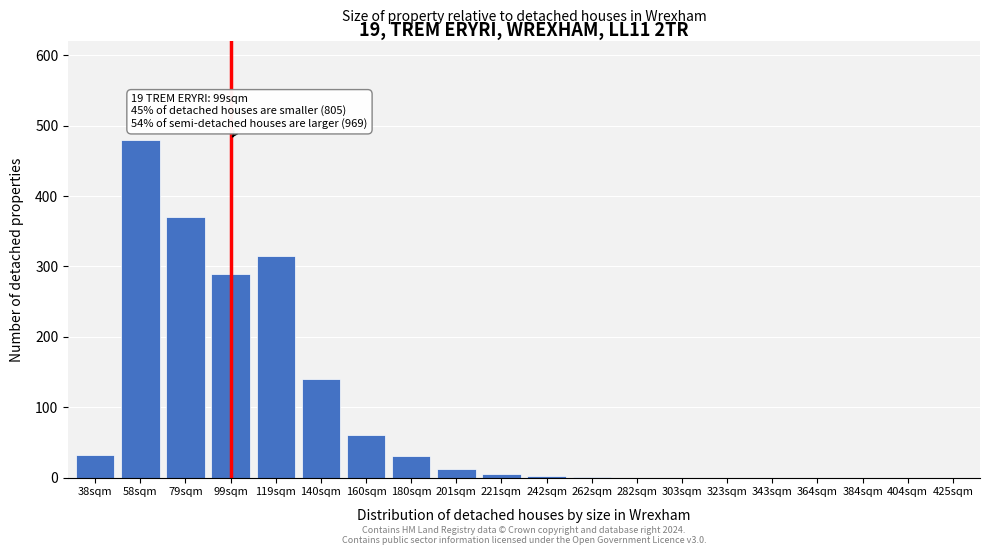

What is the change in value from 79sqm to 99sqm?

-80